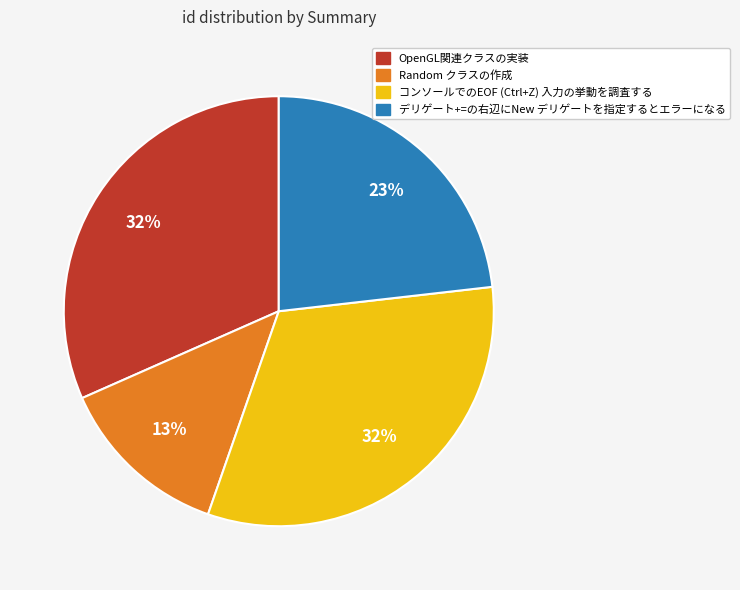

Is it true that Random クラスの作成 is 13% of the pie?

True